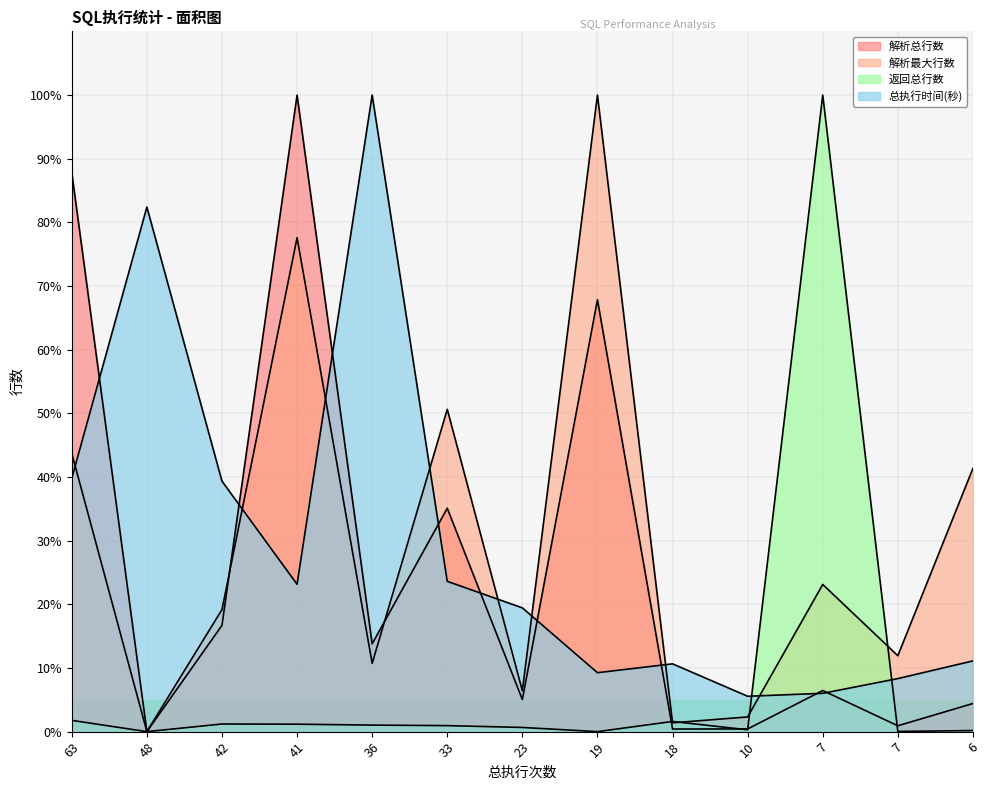

Reading left to right, transcribe all the data shown in this chart.

解析总行数: 63=87.8	48=0.0	42=16.7	41=100.0	36=13.8	33=35.1	23=5.0	19=67.8	18=0.4	10=0.4	7=6.5	7=0.9	6=4.4
解析最大行数: 63=43.7	48=0.0	42=19.2	41=77.6	36=10.7	33=50.6	23=6.4	19=100.0	18=1.4	10=2.3	7=23.1	7=11.9	6=41.4
返回总行数: 63=1.8	48=0.0	42=1.2	41=1.2	36=1.0	33=0.9	23=0.7	19=0.0	18=1.6	10=0.3	7=100.0	7=0.0	6=0.2
总执行时间(秒): 63=39.8	48=82.4	42=39.4	41=23.1	36=100.0	33=23.6	23=19.4	19=9.3	18=10.6	10=5.6	7=6.0	7=8.3	6=11.1